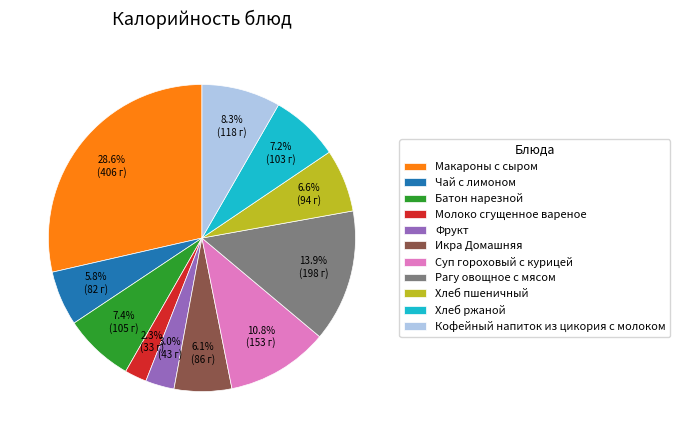

The Чай с лимоном slice represents 1% of the pie. True or false?

False